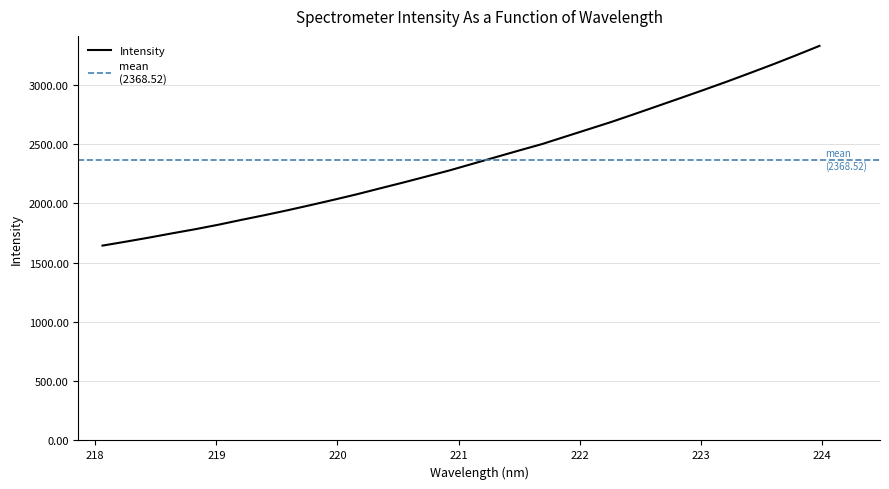

What is the sum of the values at 219.3979 and 221.3083?

4288.2